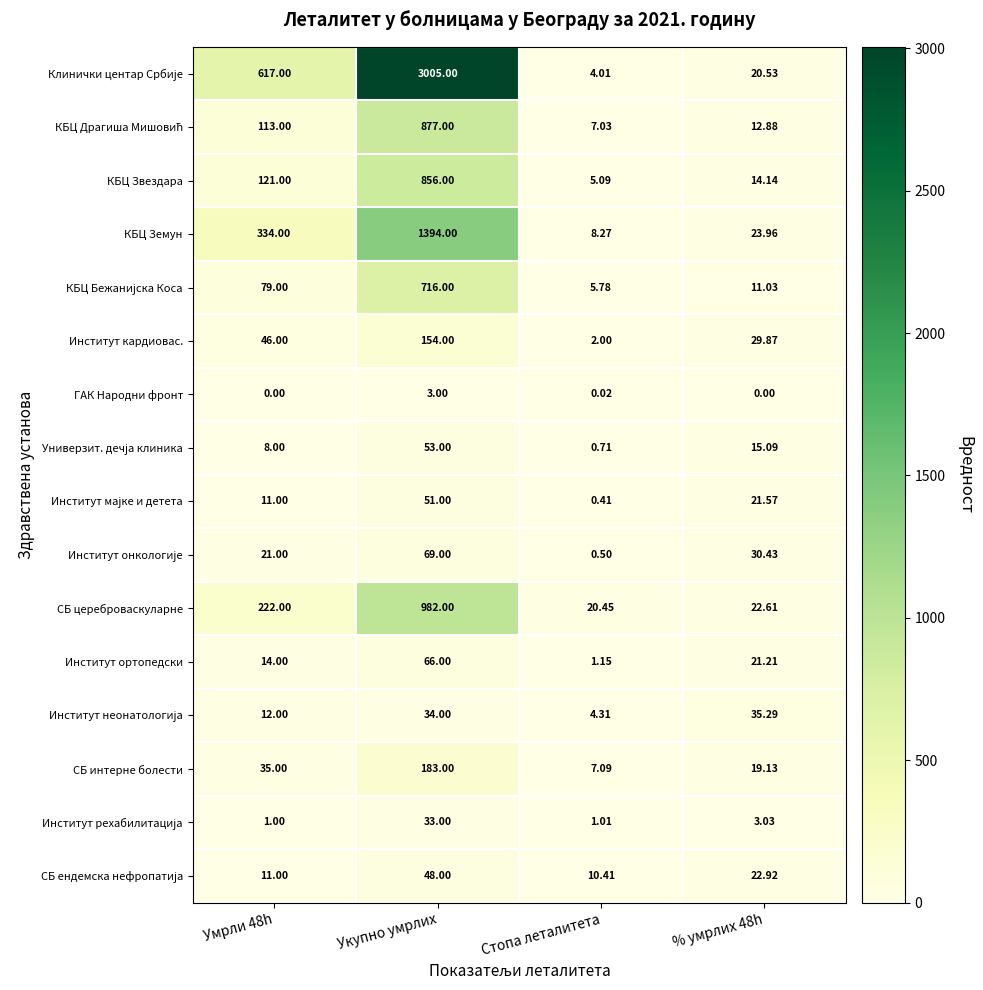

How many data points does each series have?

4